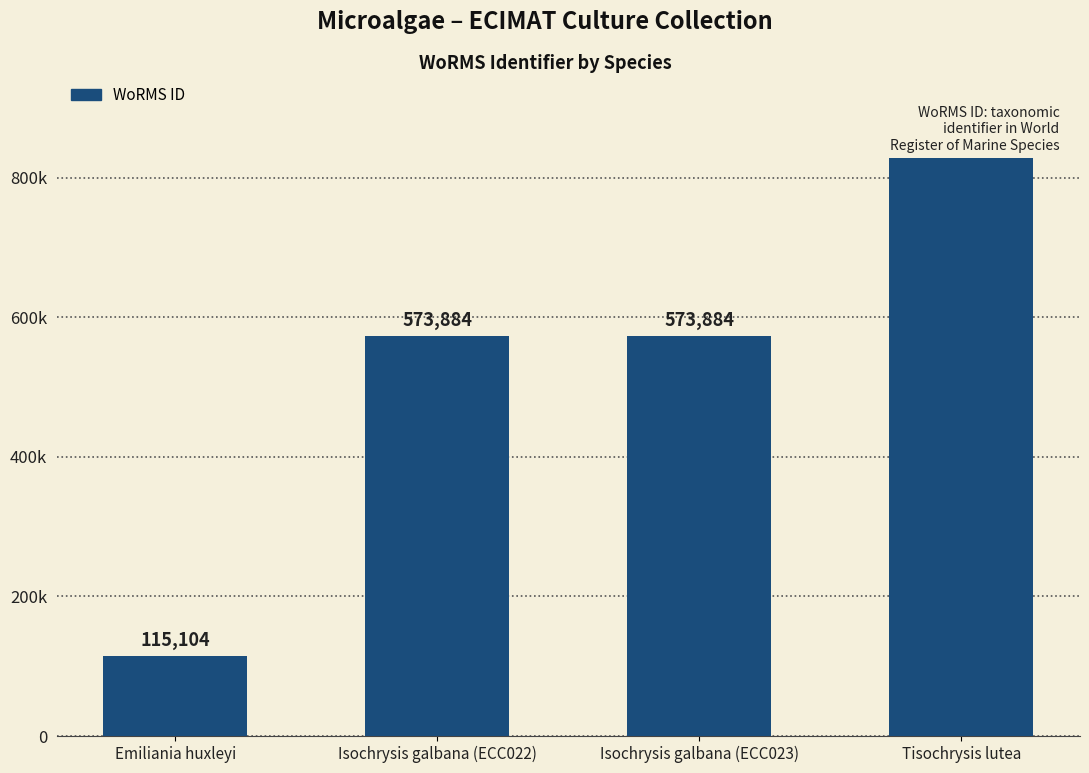

Reading left to right, transcribe all the data shown in this chart.

115104	573884	573884	836583